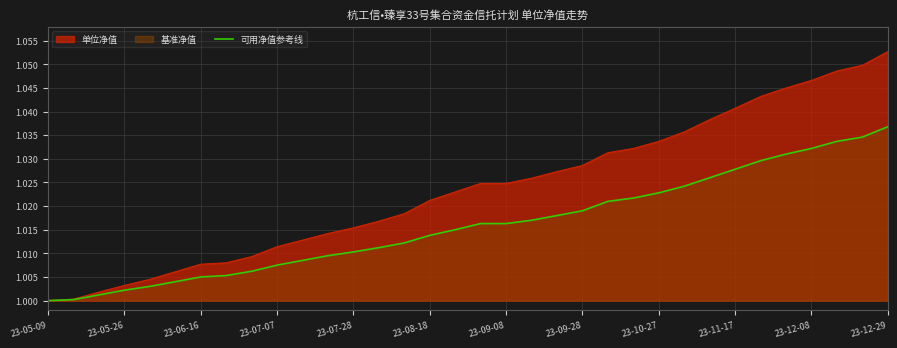

The value at 23-05-09 is 1.5. True or false?

False